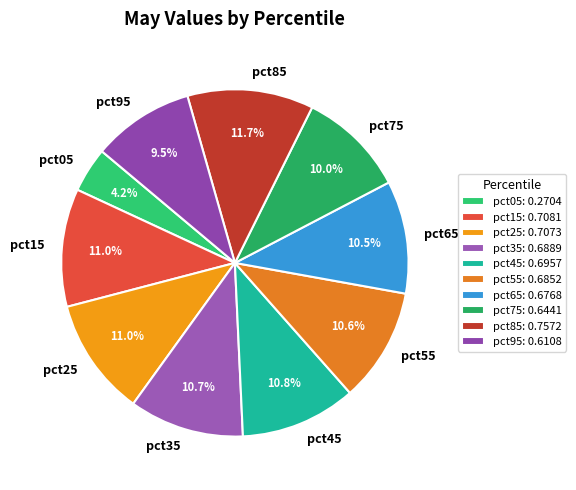

Is there any slice that represents more than half of the pie?

No